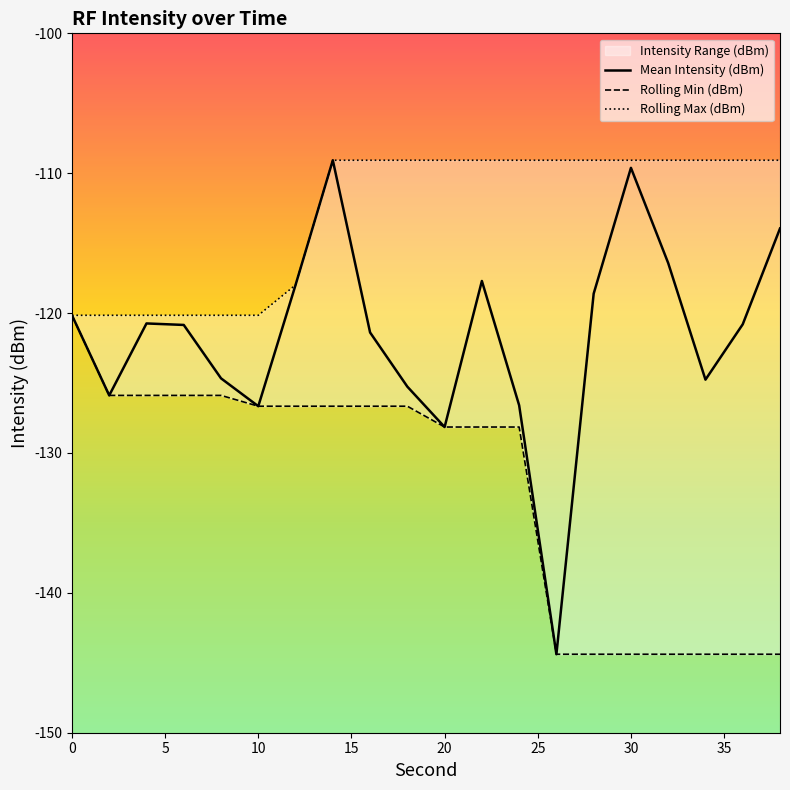

The Mean Intensity (dBm) series shows -109.6 at 30. True or false?

True